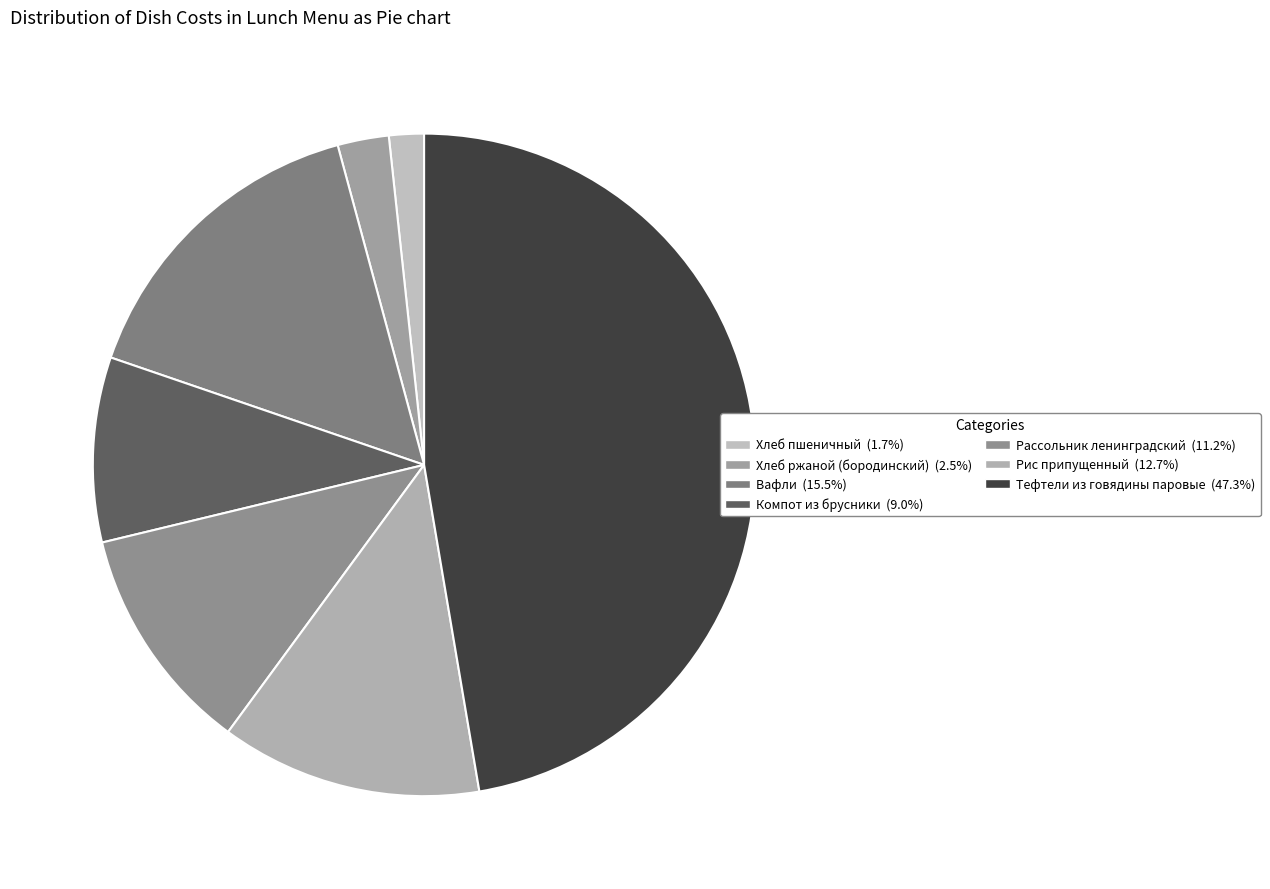

Which category has the biggest portion of the pie?

Тефтели из говядины паровые